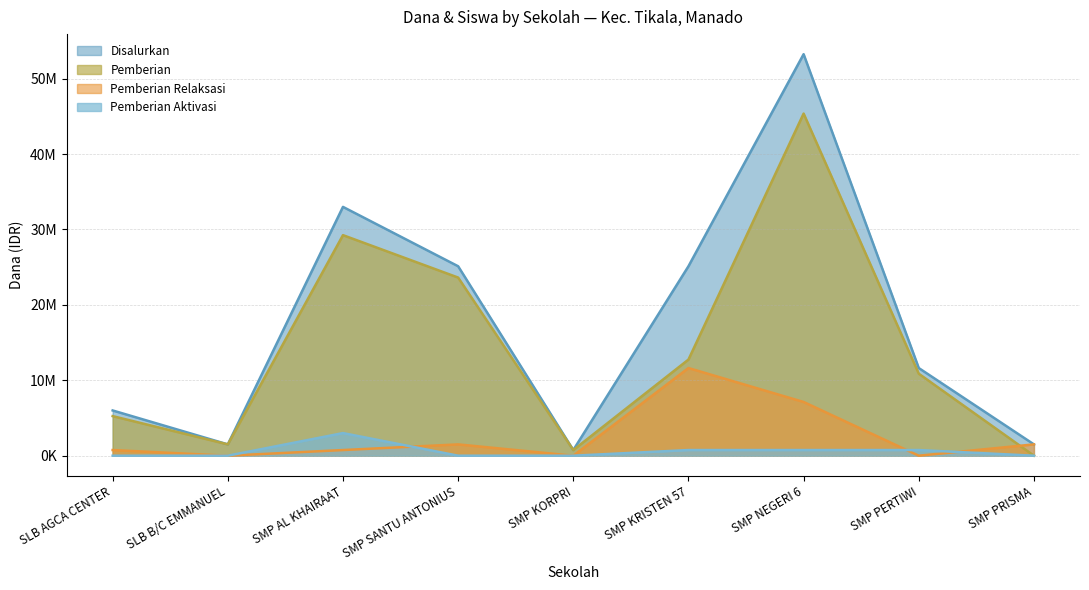

Rank the series by their maximum value, from lowest to highest.

Pemberian Aktivasi, Pemberian Relaksasi, Pemberian, Disalurkan